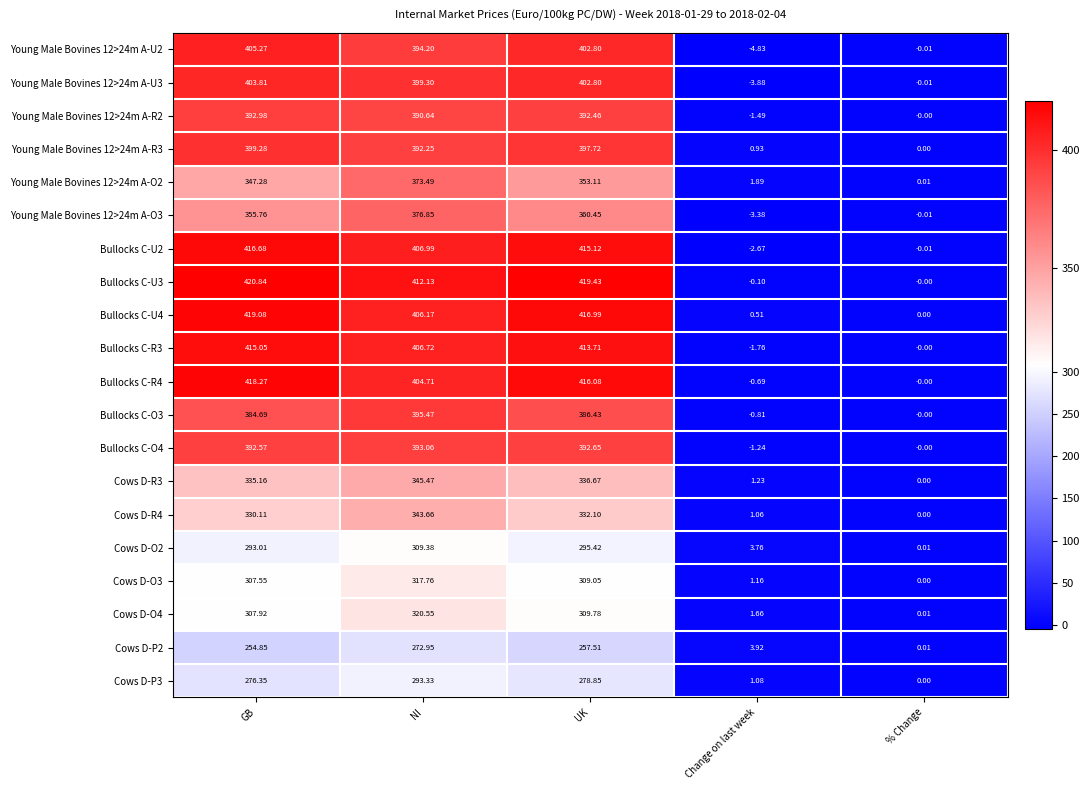

List the labels in order of Bullocks C-R4 value, smallest first.

Change on last week, % Change, NI, UK, GB